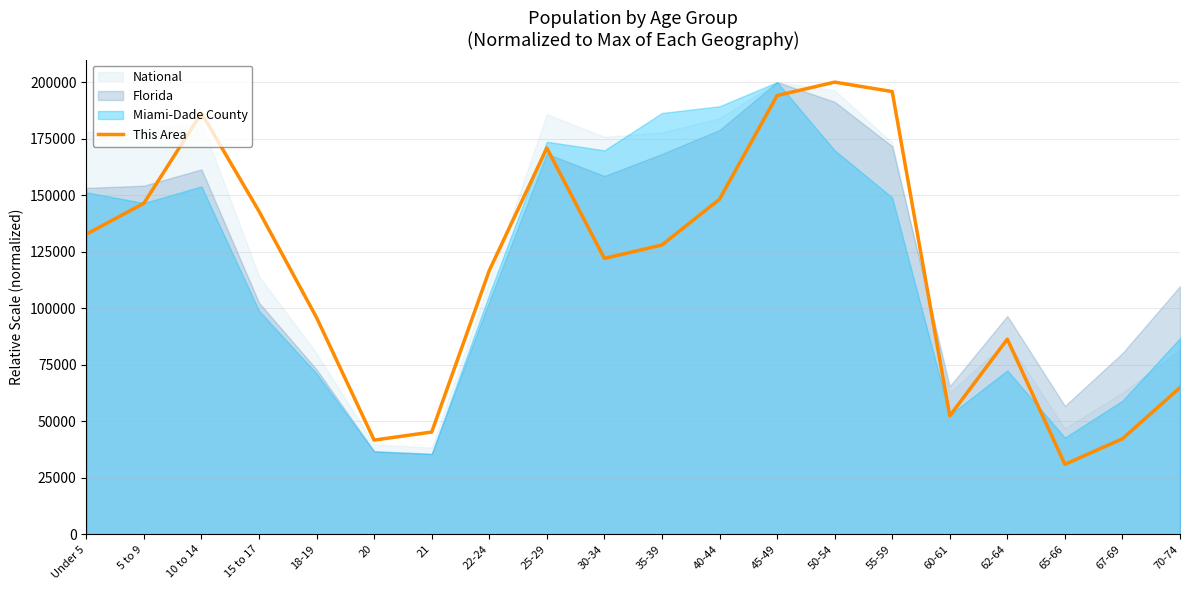

Rank the categories by value from lowest to highest.

65-66, 20, 67-69, 21, 60-61, 70-74, 62-64, 18-19, 22-24, 30-34, 35-39, Under 5, 15 to 17, 5 to 9, 40-44, 25-29, 10 to 14, 45-49, 55-59, 50-54